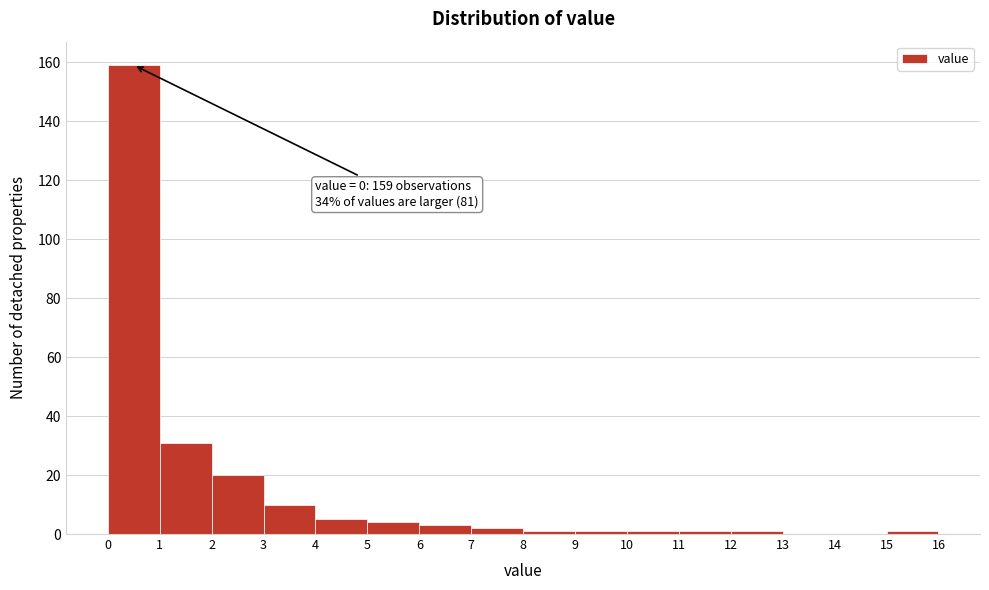

Over which range of the x-axis is the bar tallest?

0 to 1